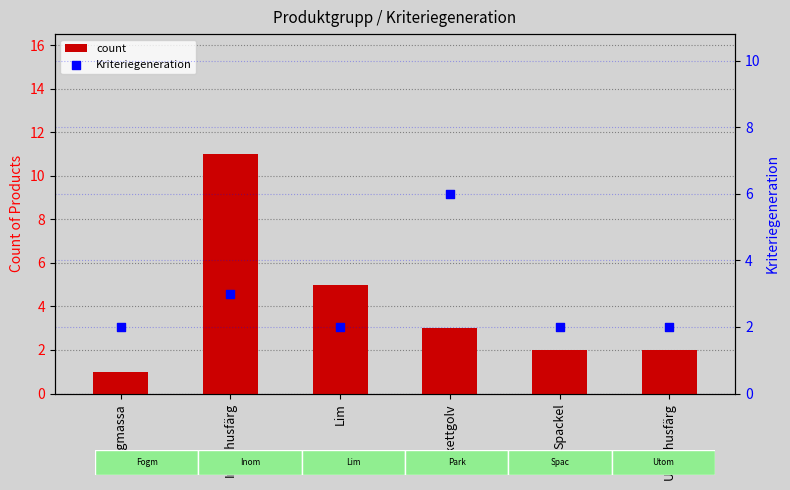

Which series contains the lowest Y value?

count